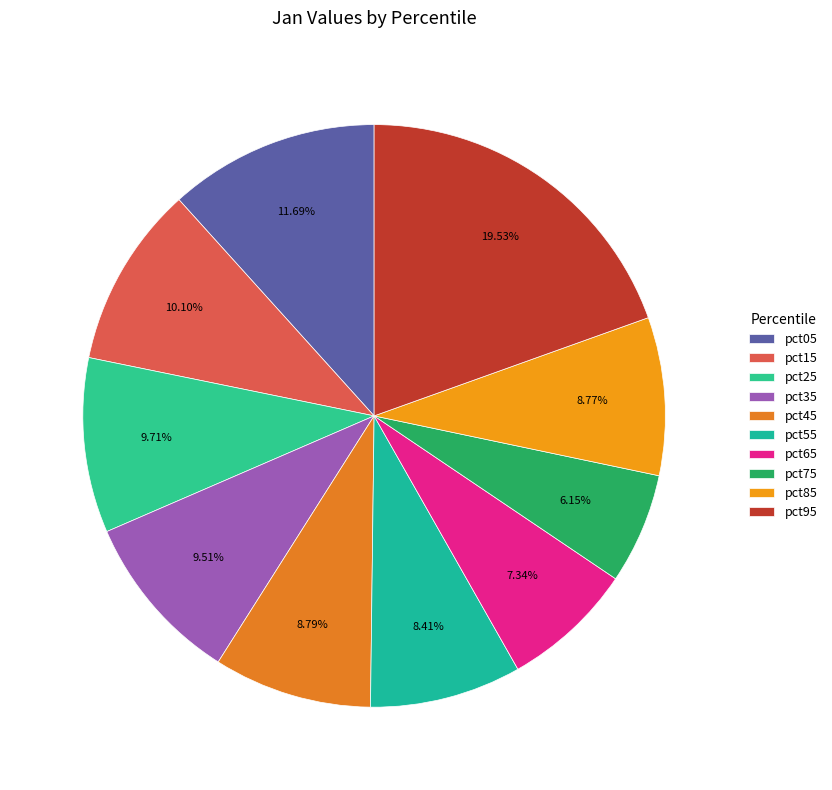

How many slices are in this pie chart?

10